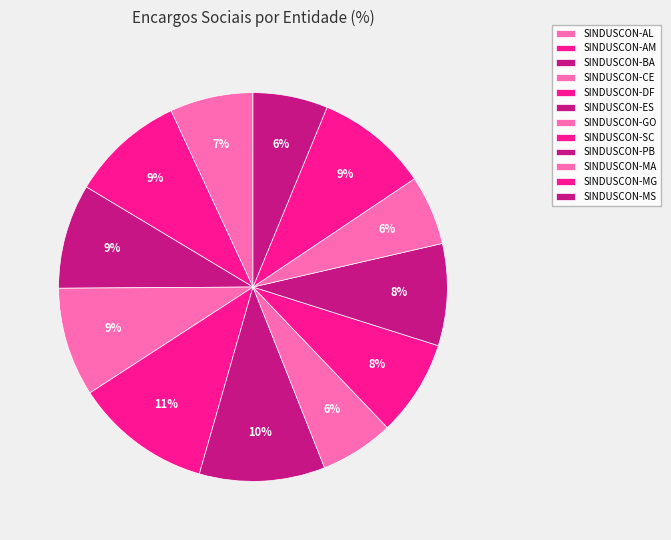

Is SINDUSCON-SC the majority of the pie?

No